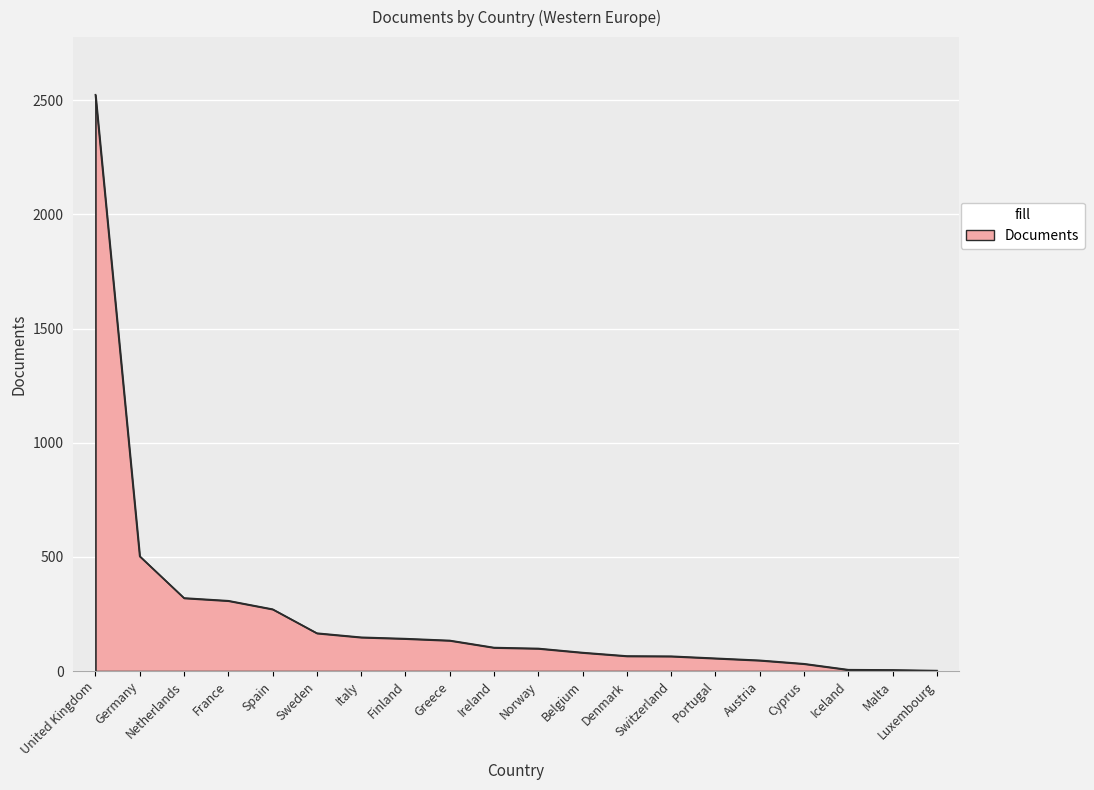

What is the difference between the values at Luxembourg and Sweden?

164